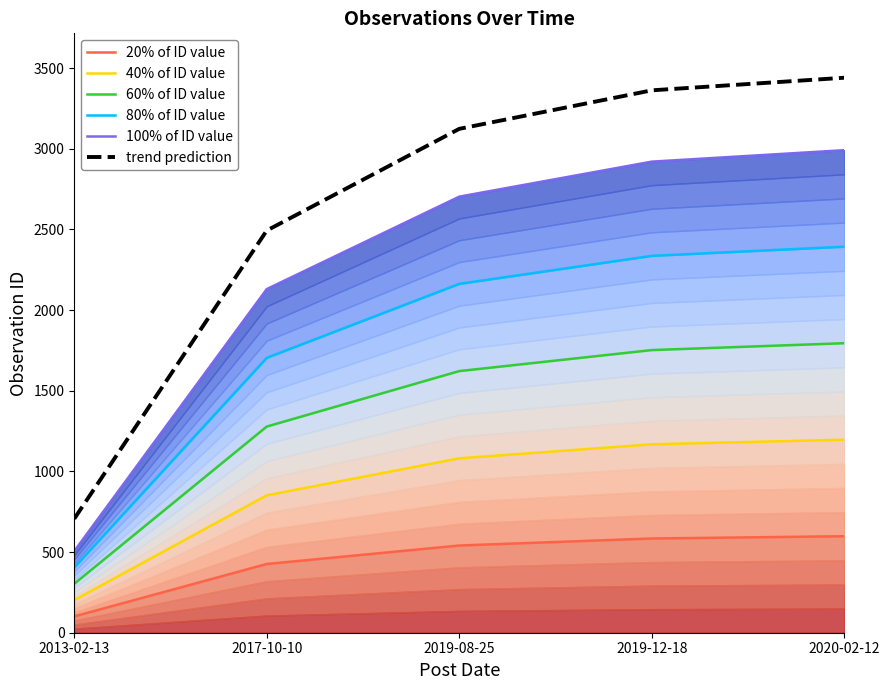

Between 2019-12-18 and 2017-10-10, which is larger?

2019-12-18